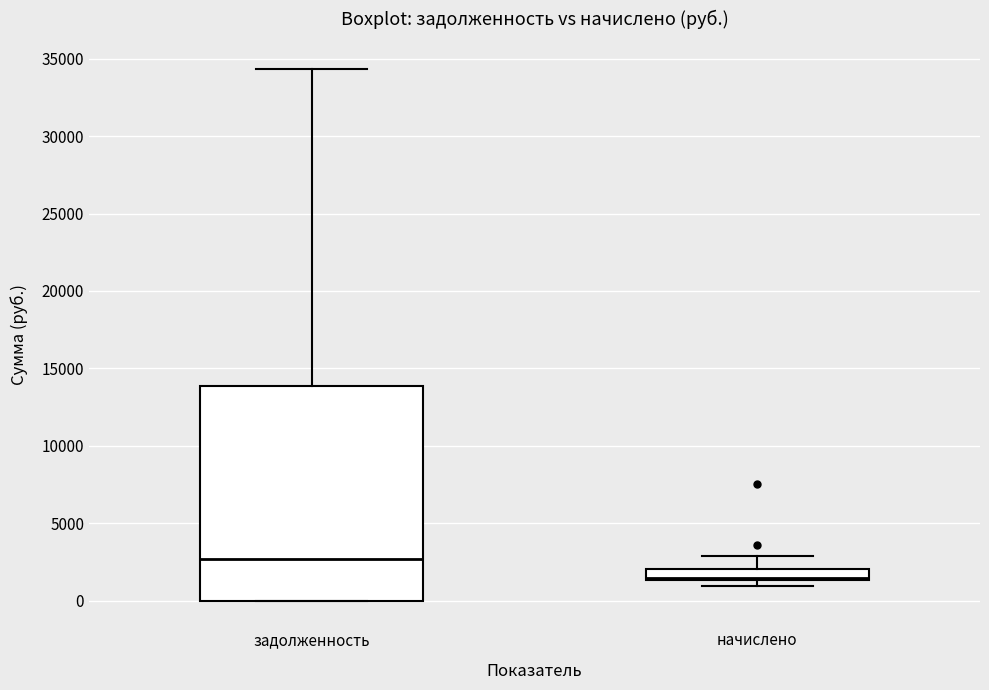

Where is the lower edge of the box for задолженность on the y-axis? The values are not printed on the chart, so give them approximately, as read against the axis.

0